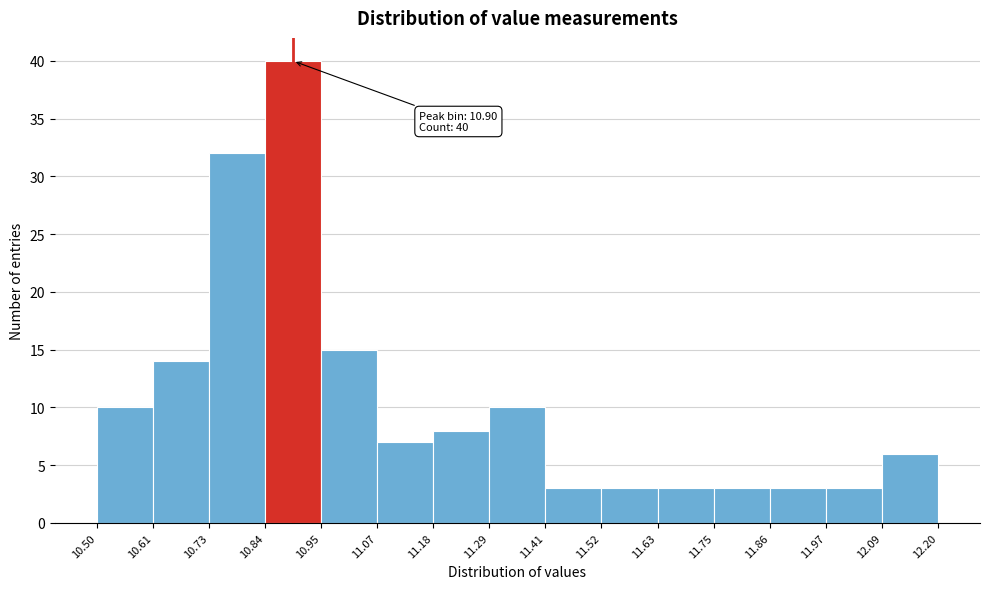

Which range on the x-axis has the tallest bar?

10.84 to 10.95